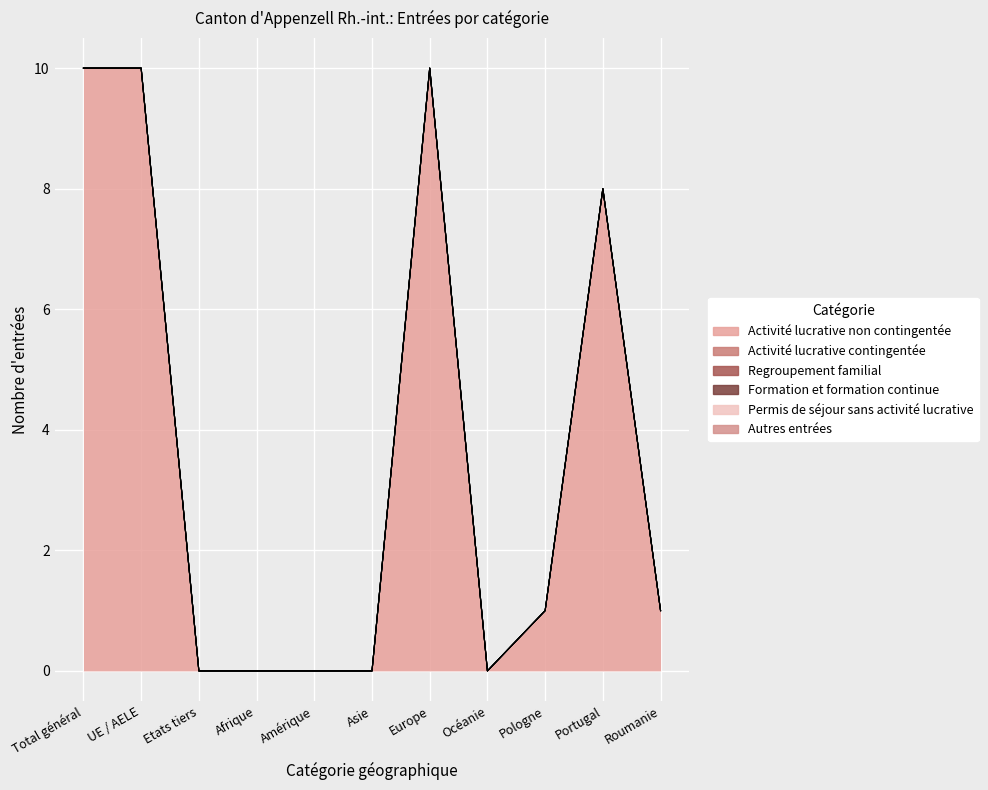

Which category has the lowest value in the Formation et formation continue series?

Total général